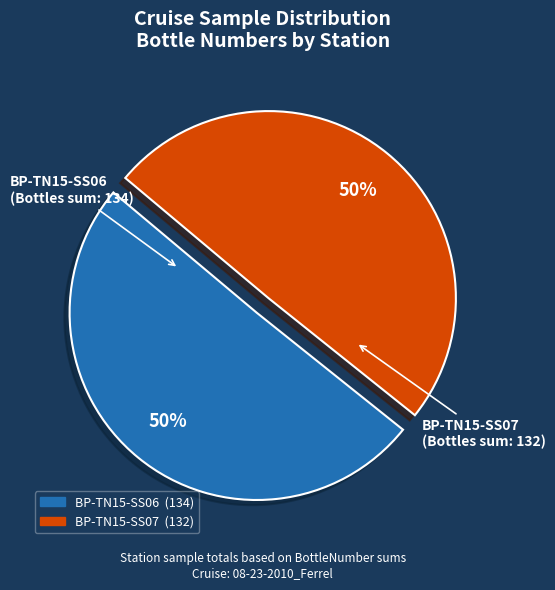

To the nearest percent, what is the average slice percentage?

50%